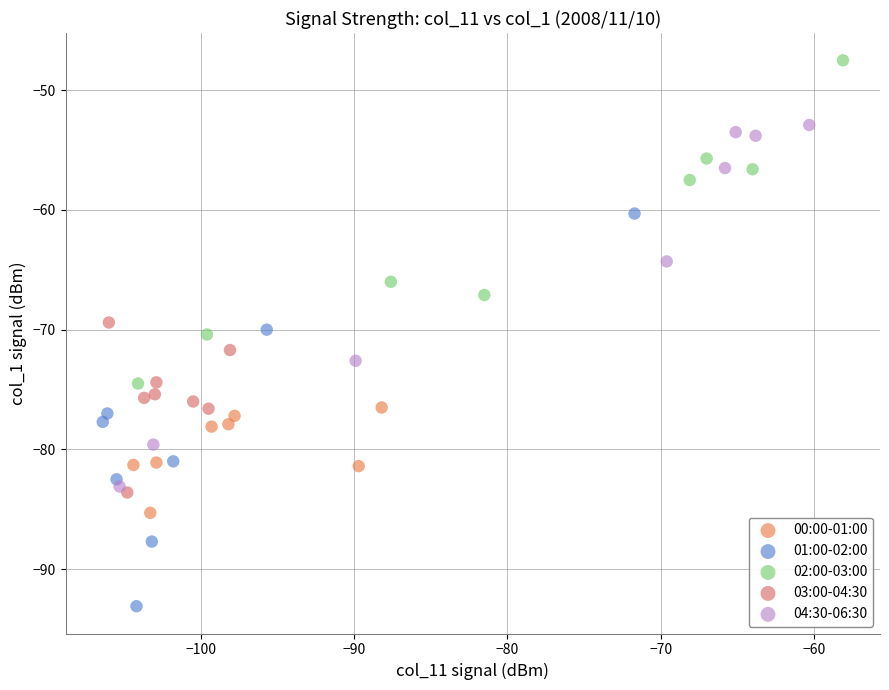

Which series reaches the maximum Y coordinate?

02:00-03:00